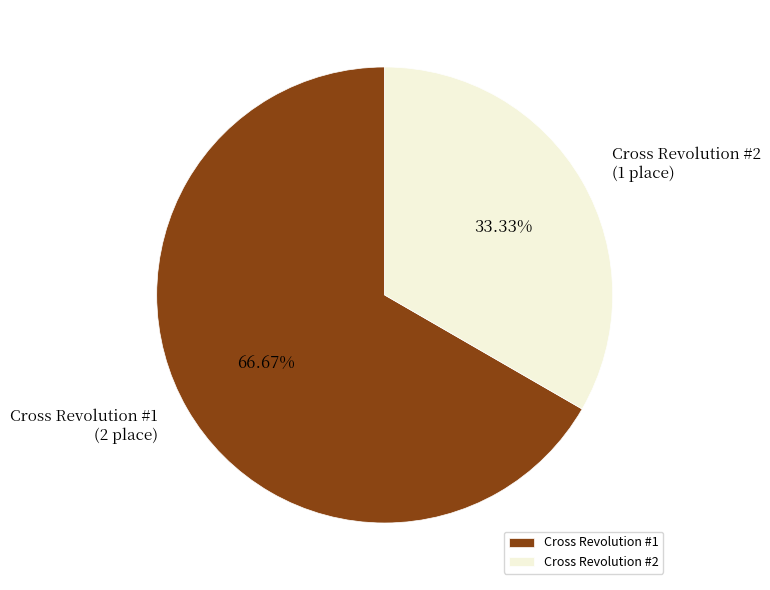

Combined, do Cross Revolution #1 and Cross Revolution #2 account for over 50%?

Yes